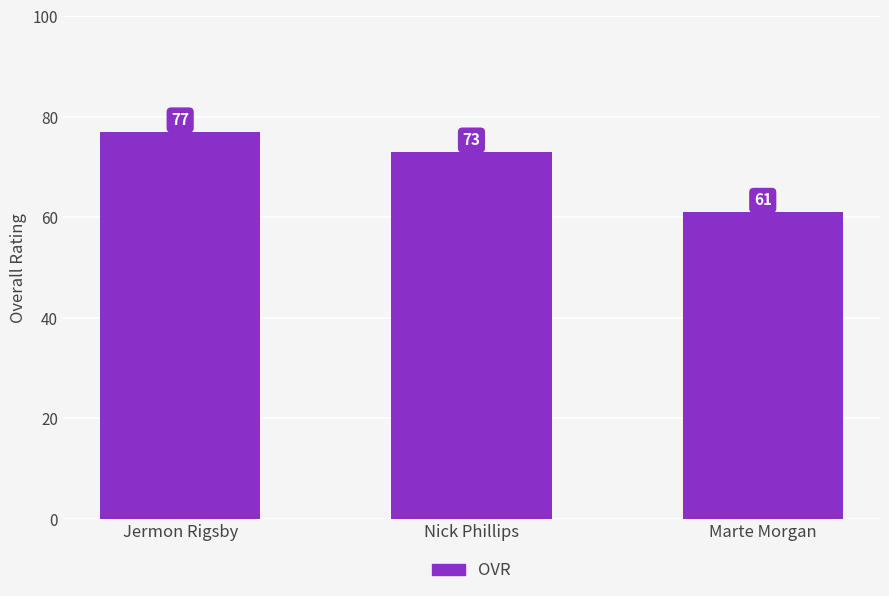

Are the bars grouped side by side (vs. stacked)?

No